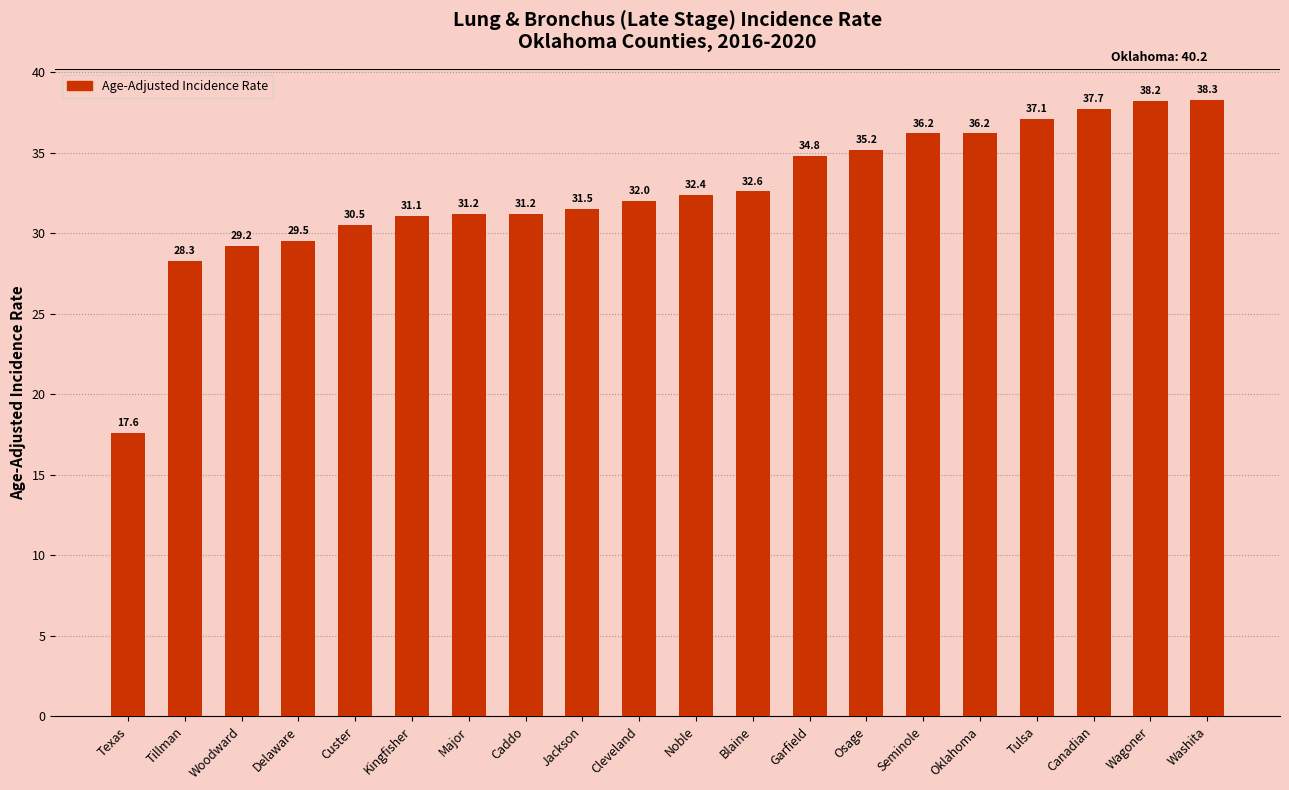

The chart shows a value of 38.2 at Wagoner. True or false?

True